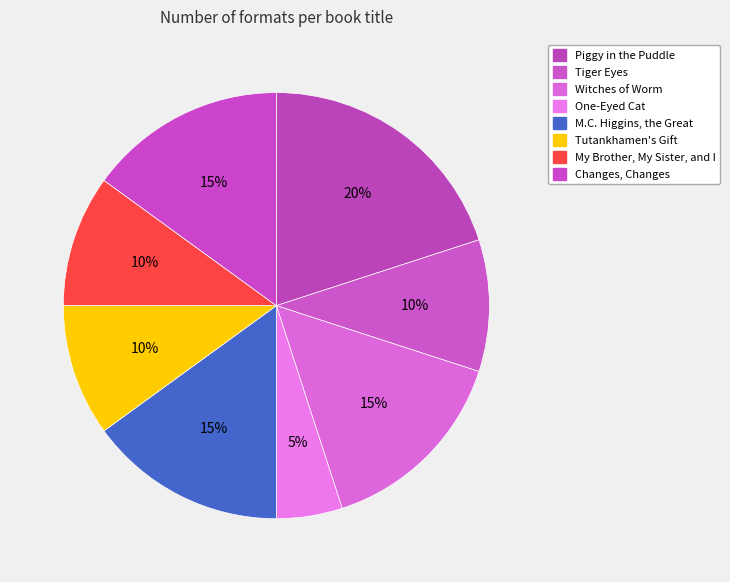

The Piggy in the Puddle slice represents 20% of the pie. True or false?

True